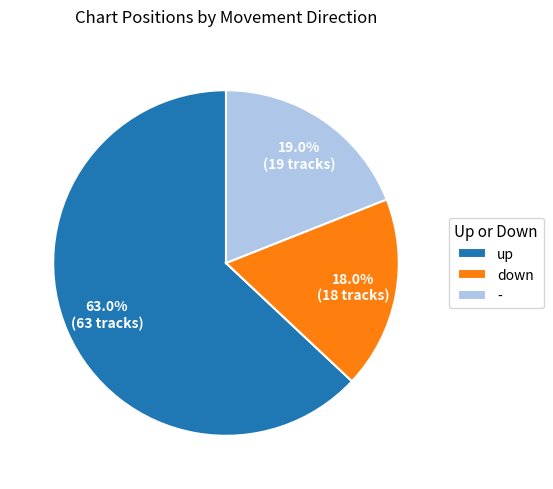

Which slice is the smallest?

down